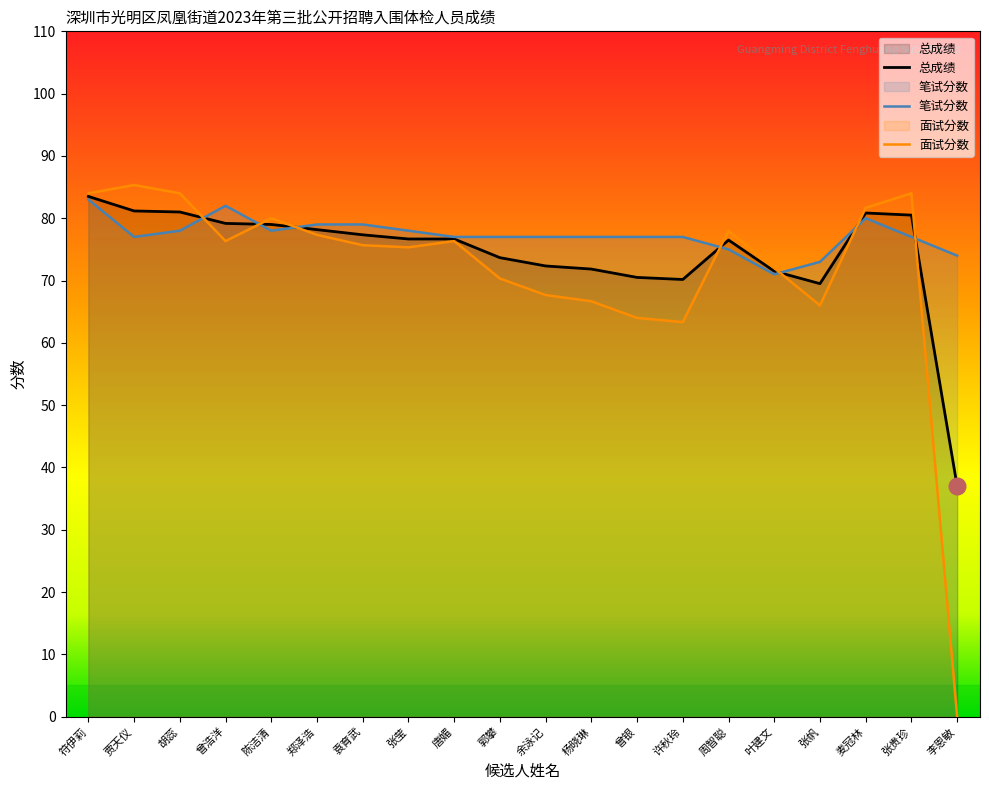

Where is the first local minimum for 面试分数?

曾浩洋